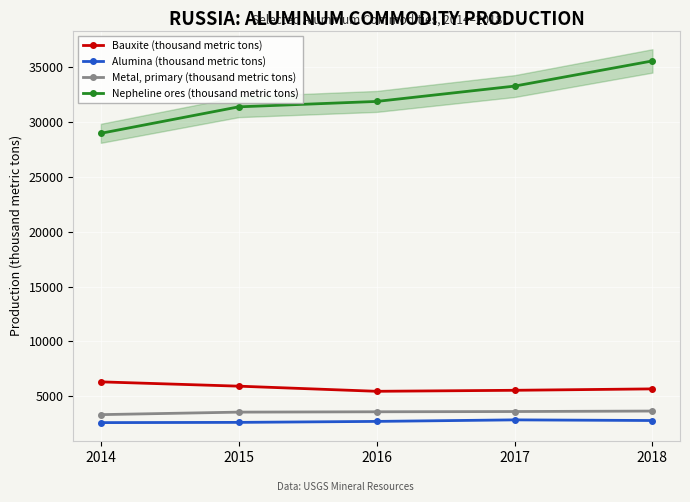

Between 2015 and 2018, which series saw the biggest shift?

Nepheline ores (thousand metric tons)